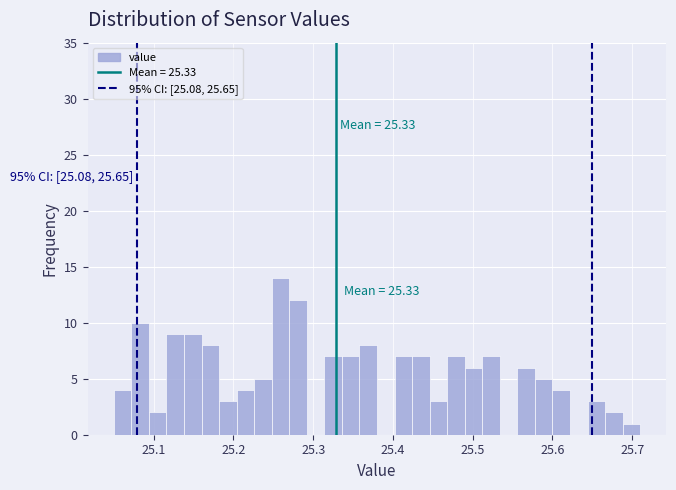

Read against the x-axis, roughly where is the centre of the tallest bar?

25.26